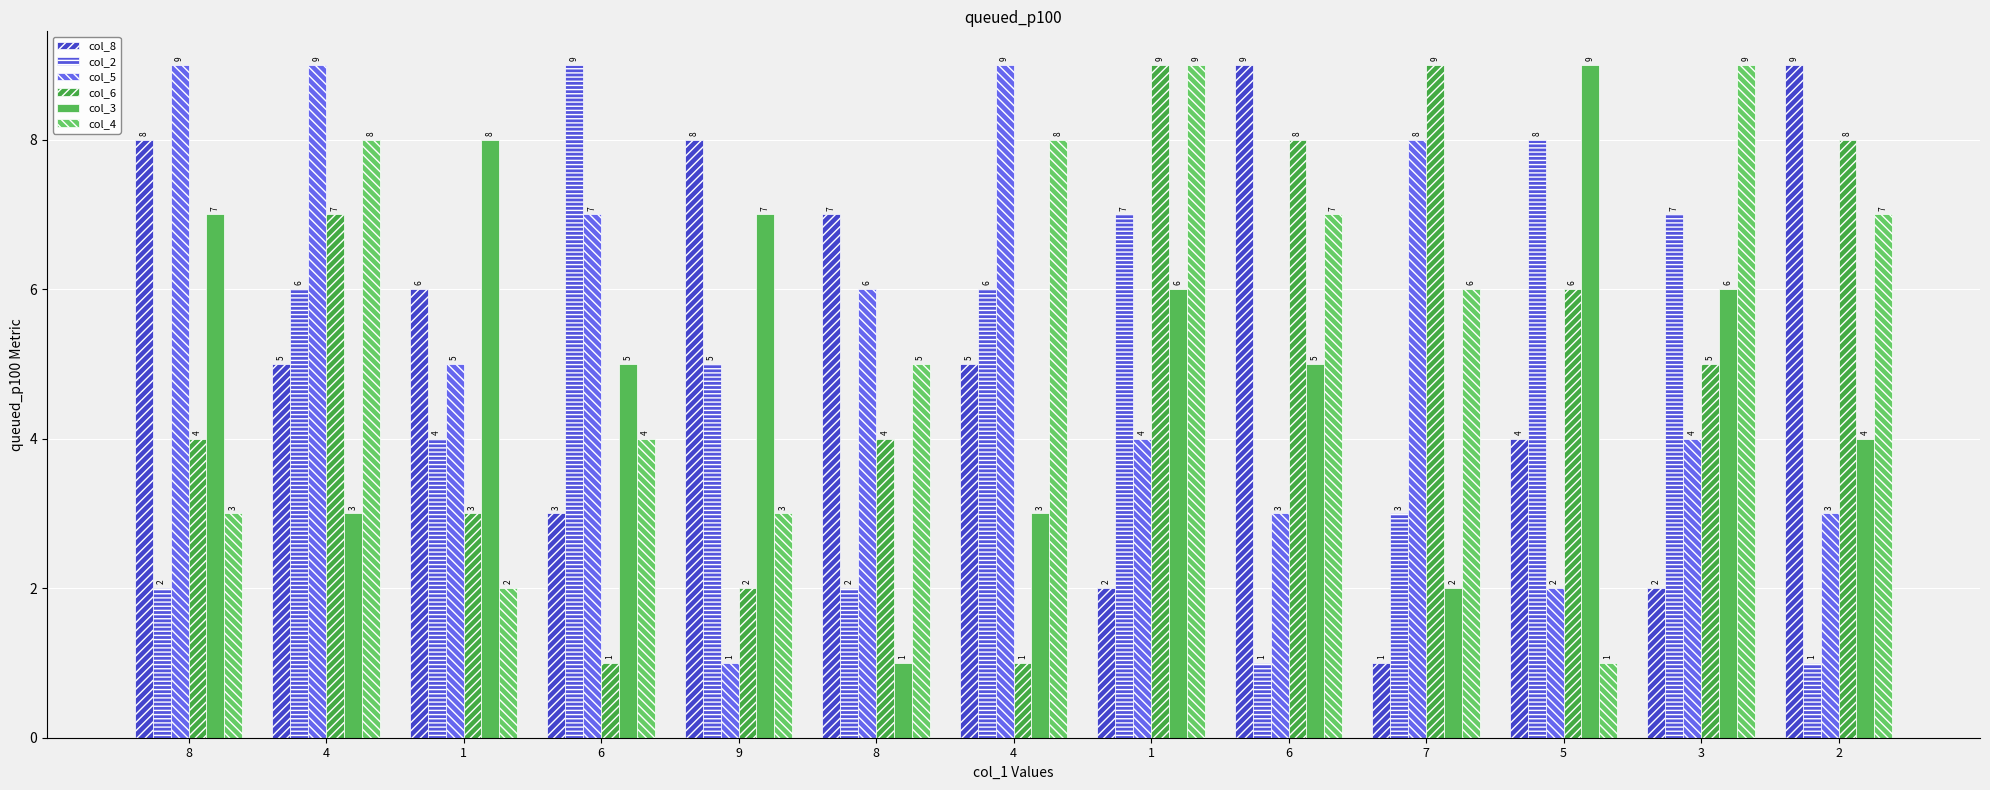

Are the bars horizontal?

No